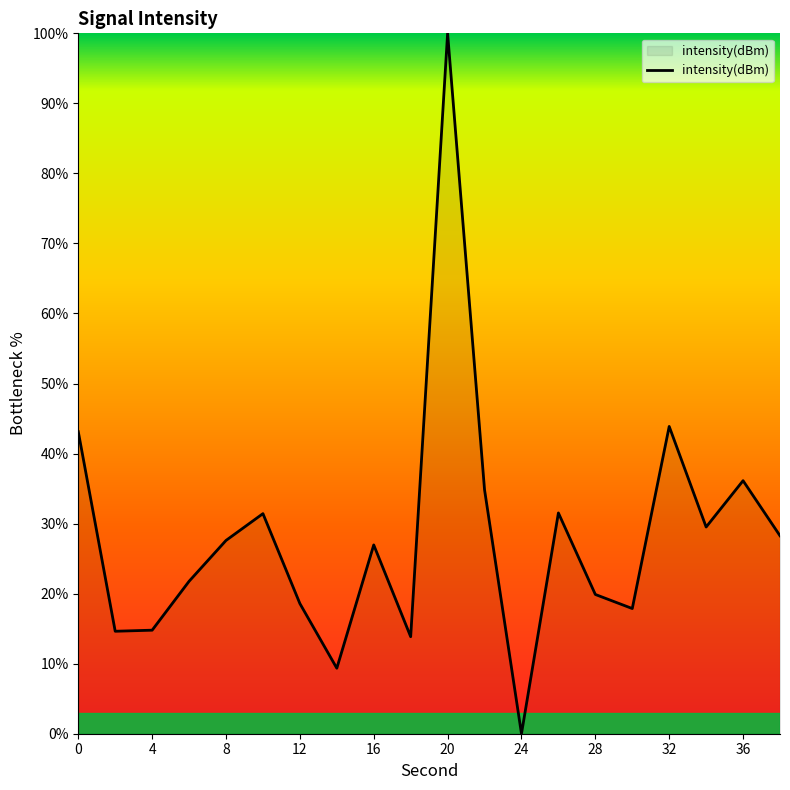

What is the maximum value shown in the chart?

100.0